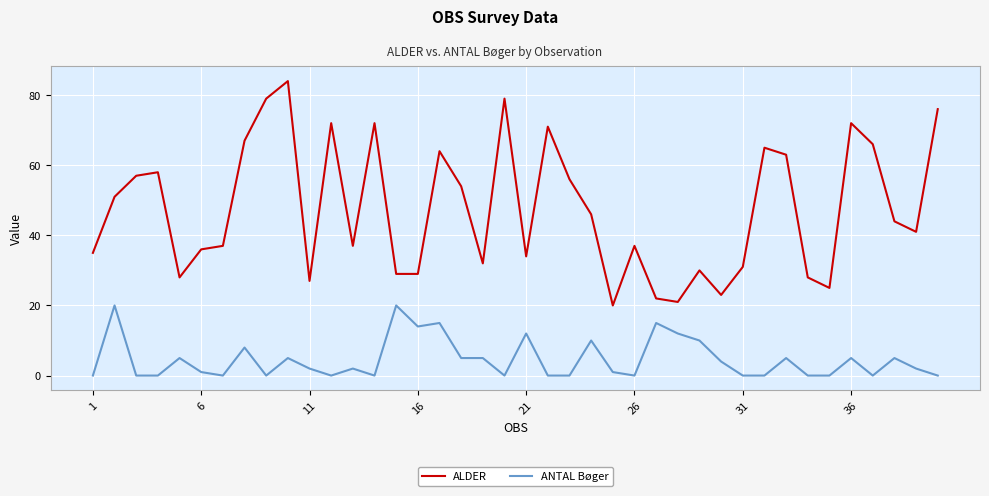

Is this an area chart (filled region under the line)?

No